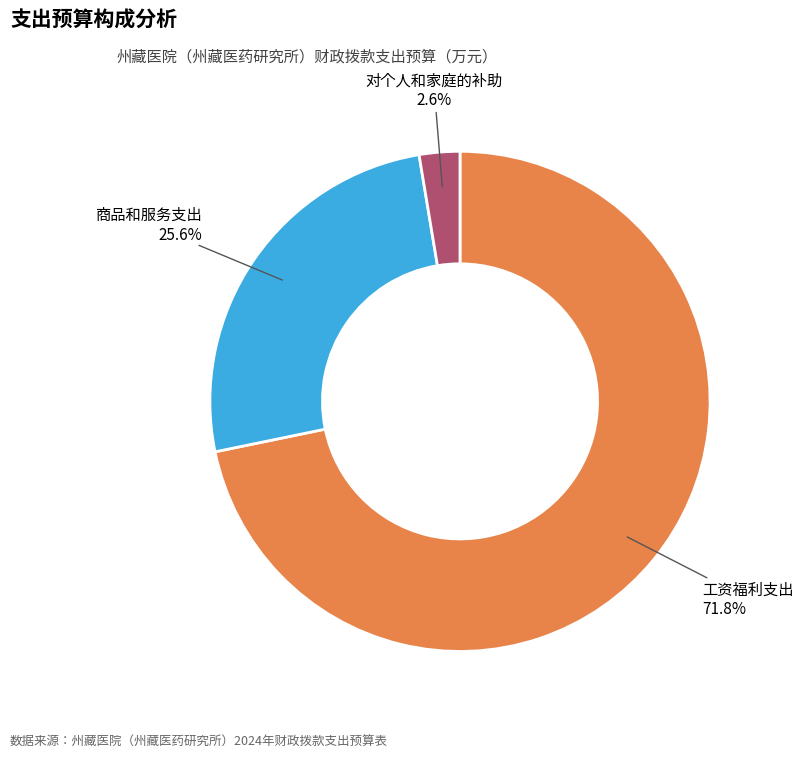

Count the number of slices in the pie.

3